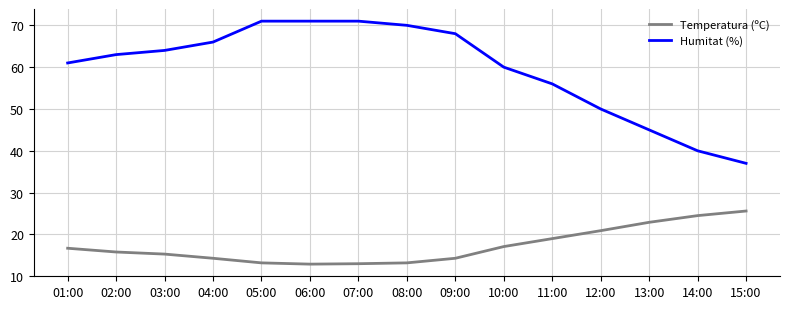

True or false: Temperatura (ºC) and Humitat (%) cross at least once.

False